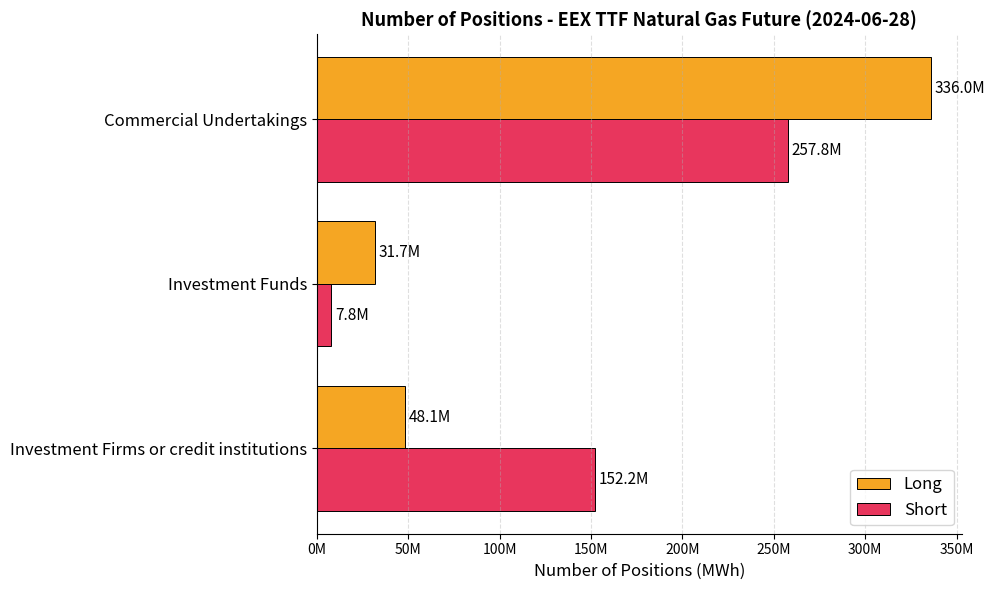

Reading left to right, extract all data points from this chart.

Long: 48077844	31660178	336025785
Short: 152232581	7816698	257768600